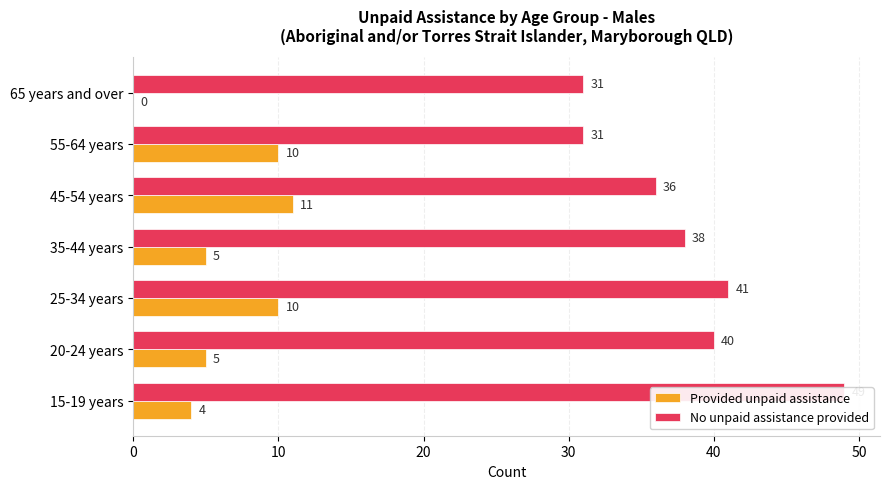

What is the approximate value of No unpaid assistance provided at 55-64 years, to the nearest 5?

30